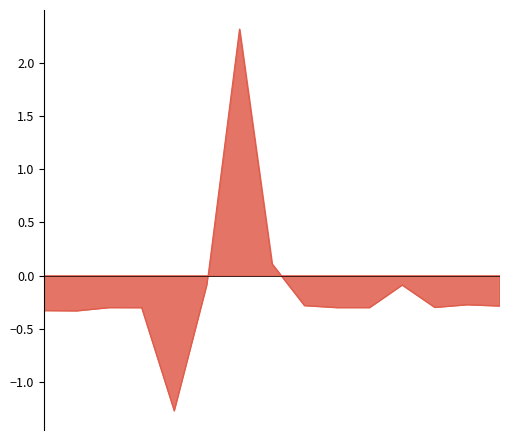

The chart shows a value of -0.3 at 3. True or false?

True